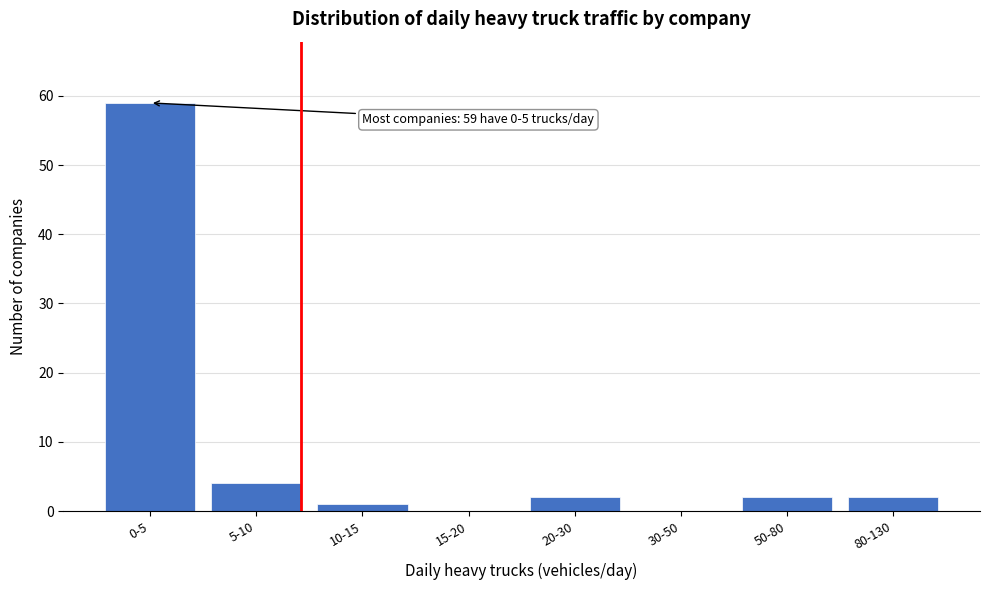

Reading right to left, transcribe all the data shown in this chart.

80-130=2	50-80=2	30-50=0	20-30=2	15-20=0	10-15=1	5-10=4	0-5=59